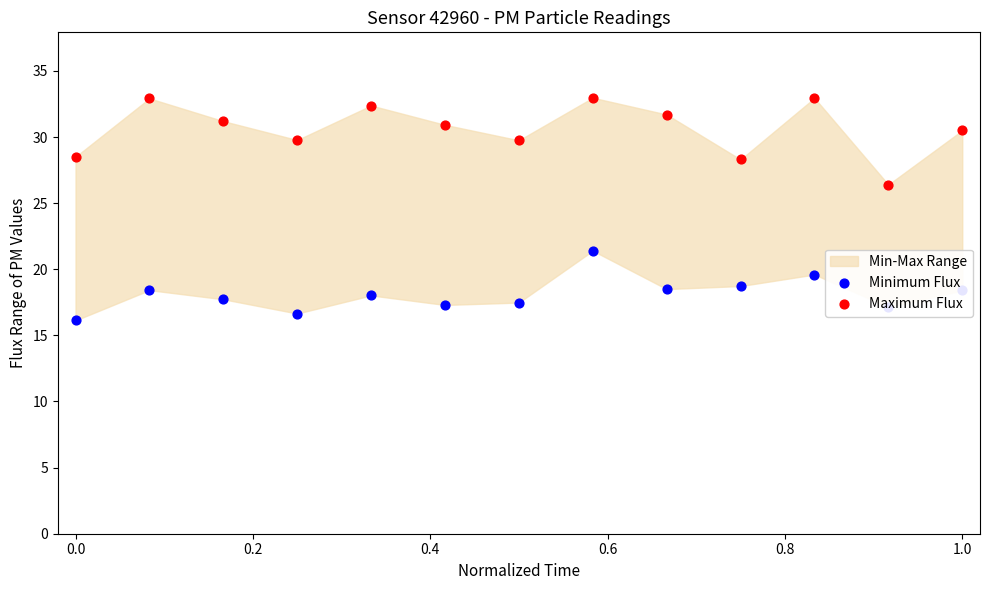

What is the total value across all series at 1.0?

48.9